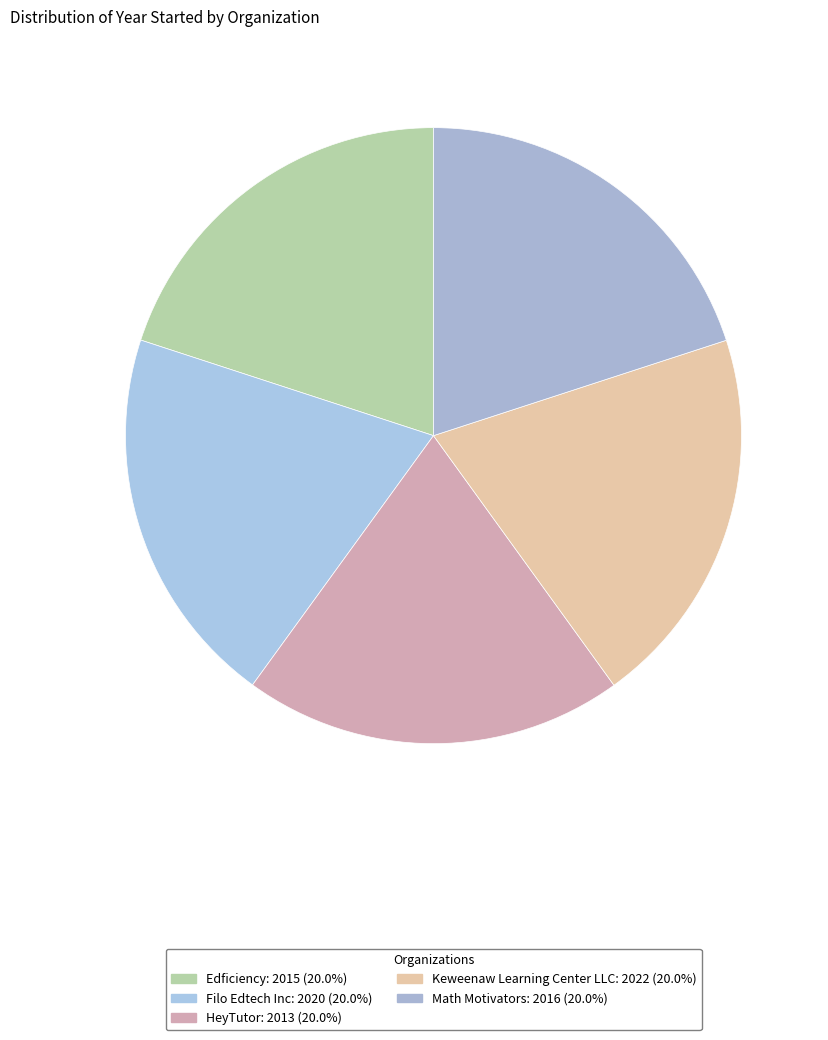

To the nearest percent, what is the average slice percentage?

20%